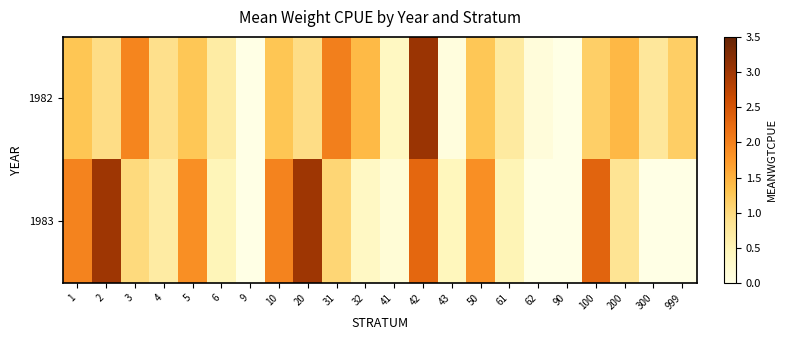

At which category does the chart reach its minimum across all series?

9